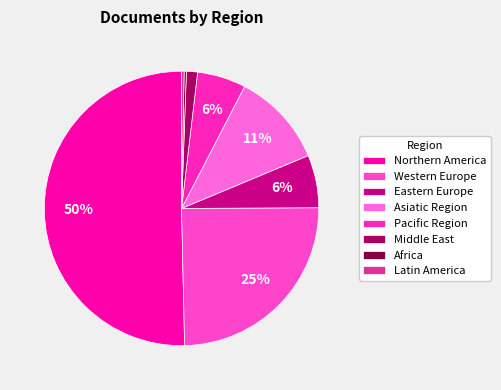

Count the number of slices in the pie.

8